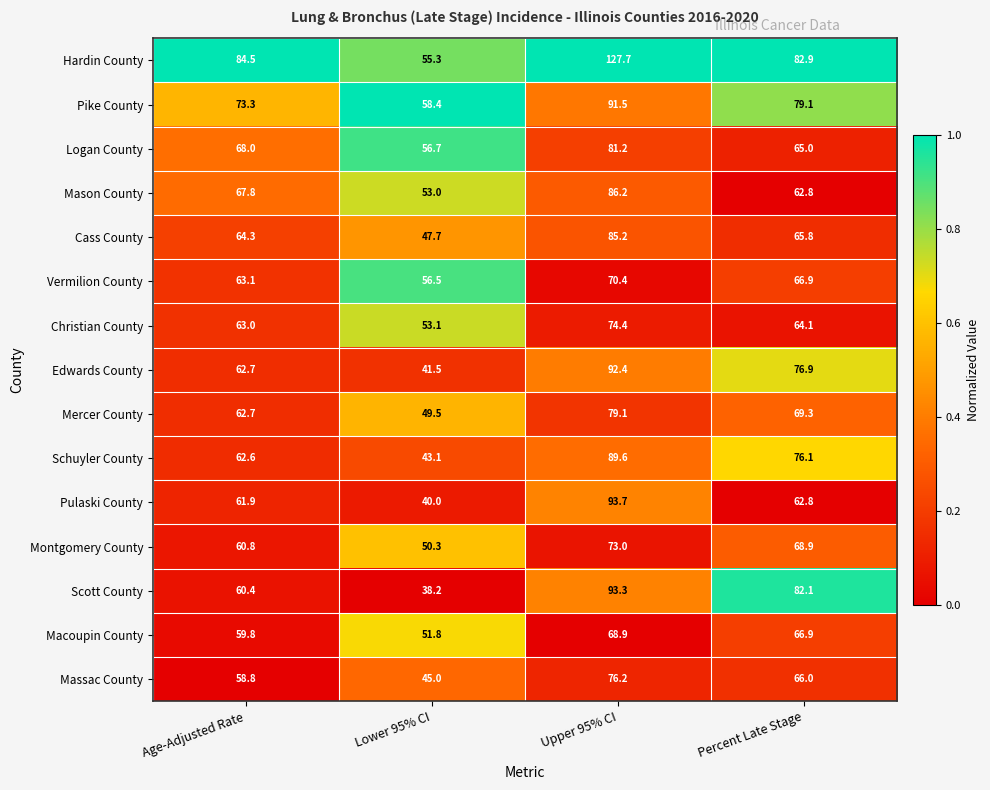

Read the Logan County value at Lower 95% CI.

56.7